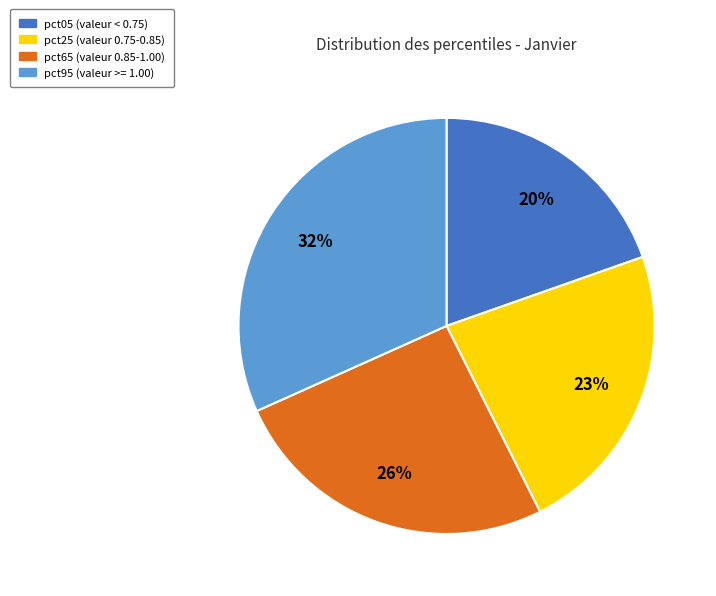

Is there a majority slice in this chart?

No